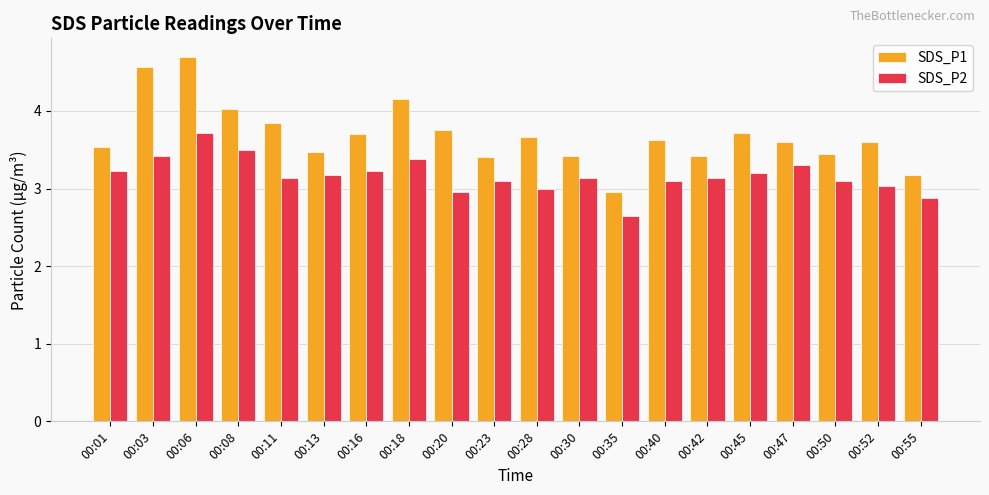

What is the highest value of the SDS_P2 series?

3.7